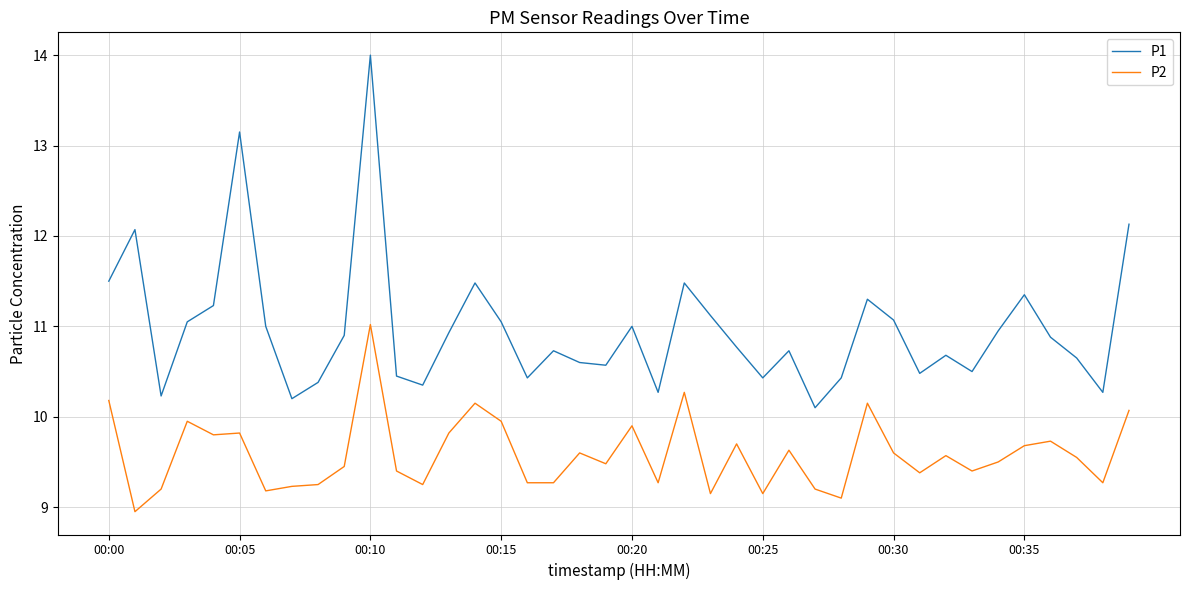

Which series has the largest range (max minus min)?

P1